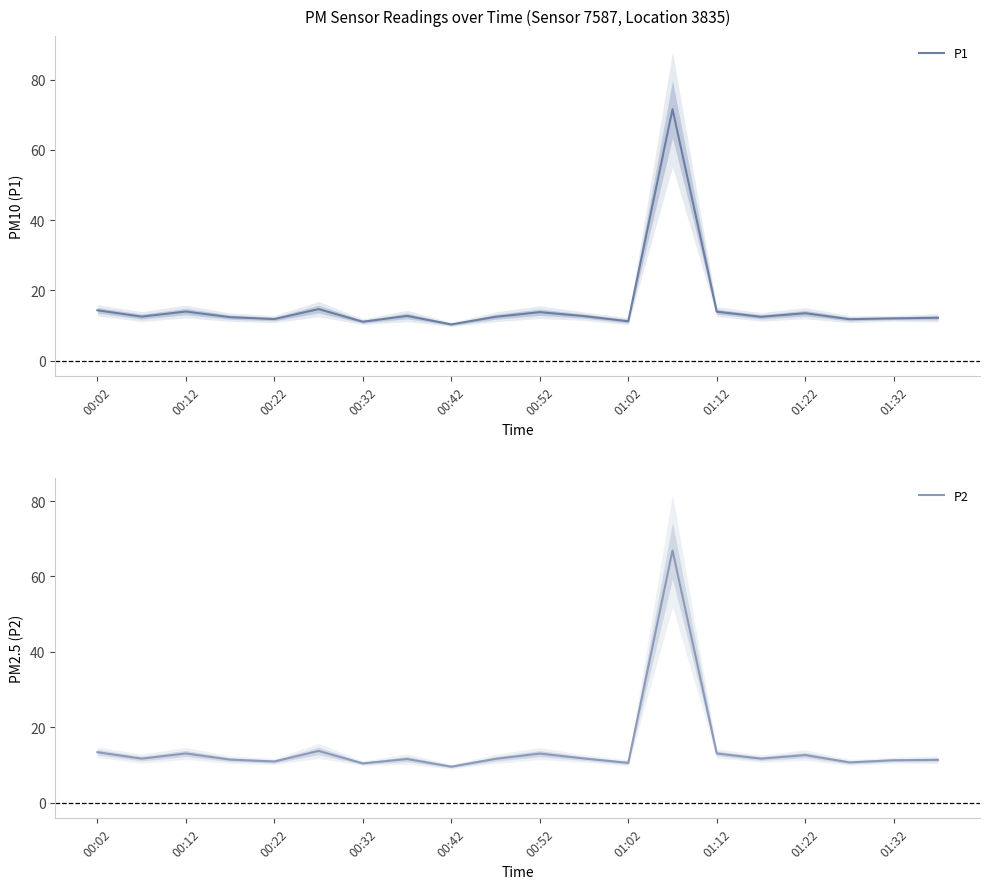

At which category does P2 reach its first local peak?

00:12